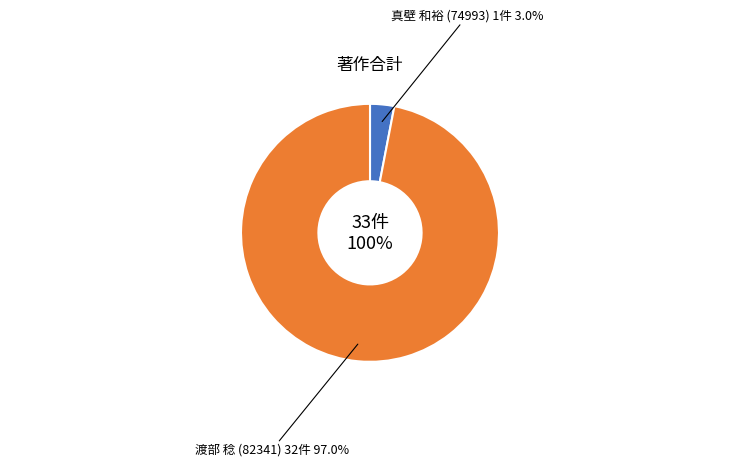

How many slices are in this pie chart?

2